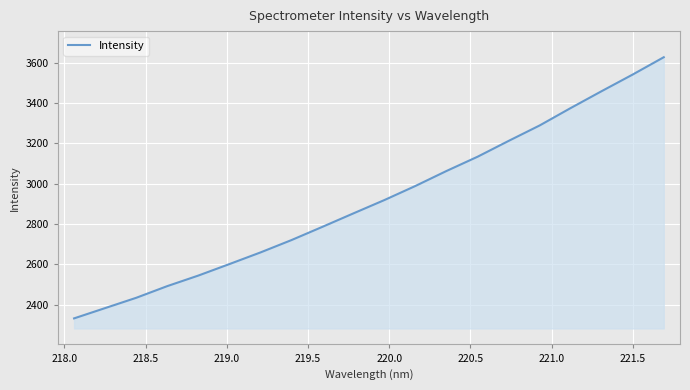

What is the maximum value shown in the chart?

3627.7